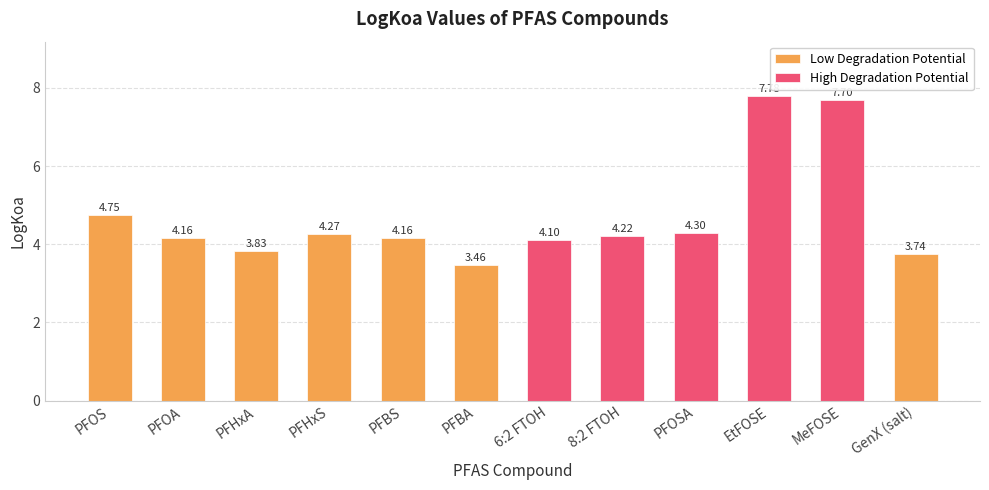

What is the maximum value shown in the chart?

7.8